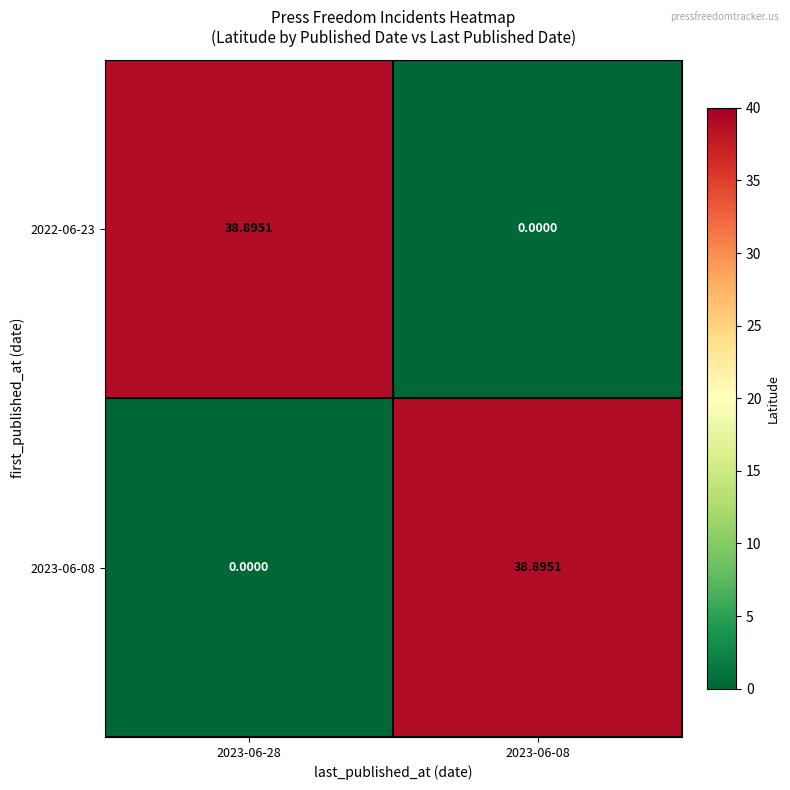

How many values in 2022-06-23 are above zero?

1